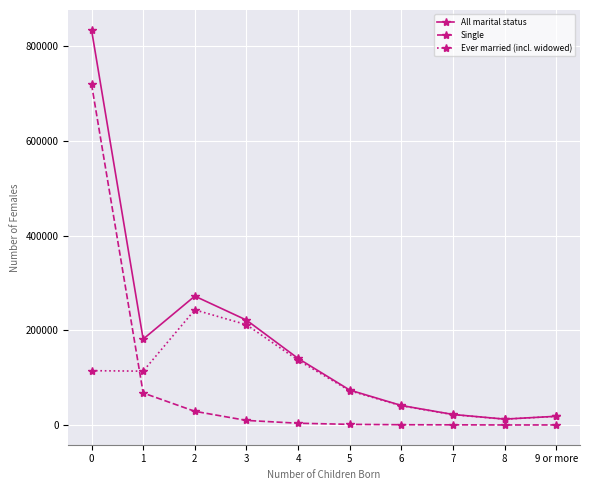

At which category does All marital status reach its first local valley?

1